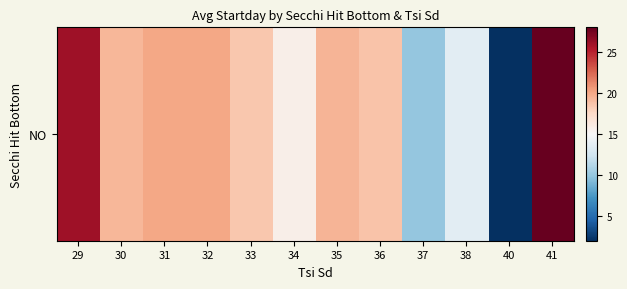

List the labels in order of value, largest first.

41, 29, 31, 32, 35, 30, 36, 33, 34, 38, 37, 40